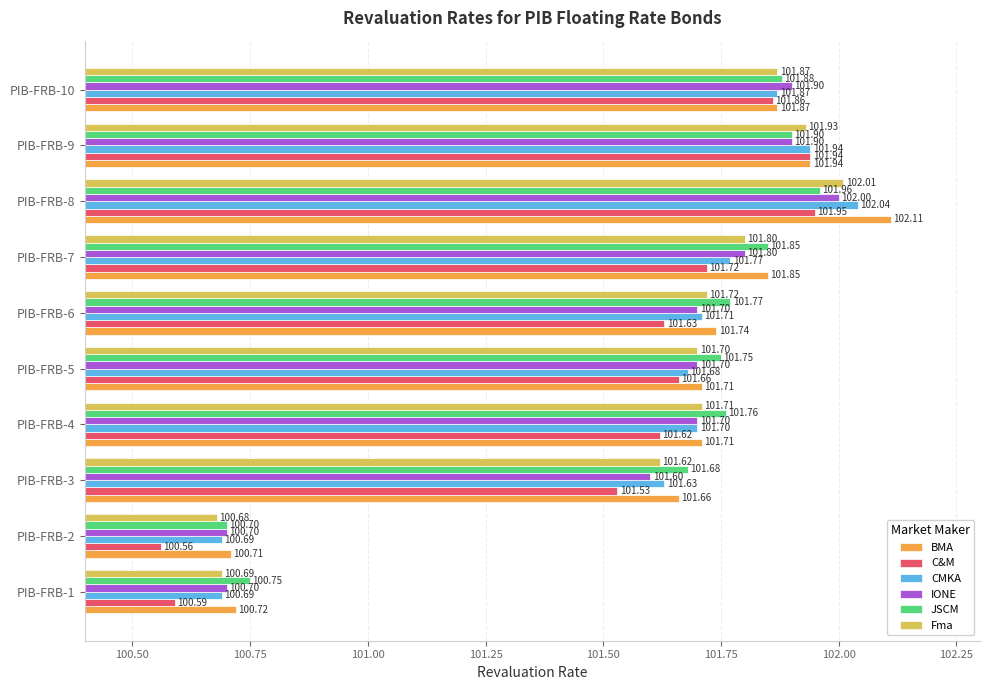

Which series has the largest total across all categories?

BMA